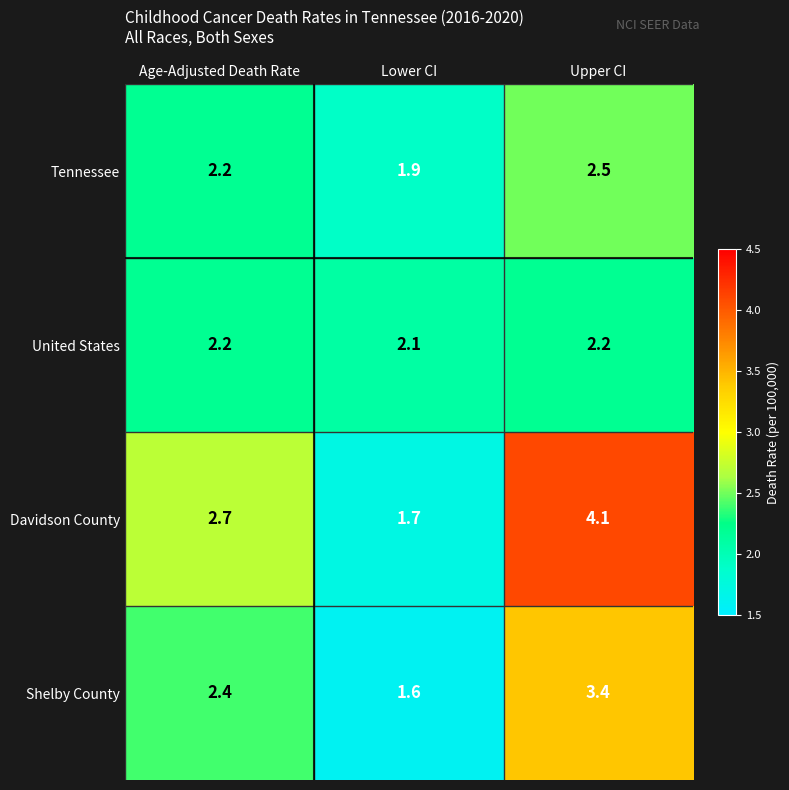

Count the number of data series in this chart.

4